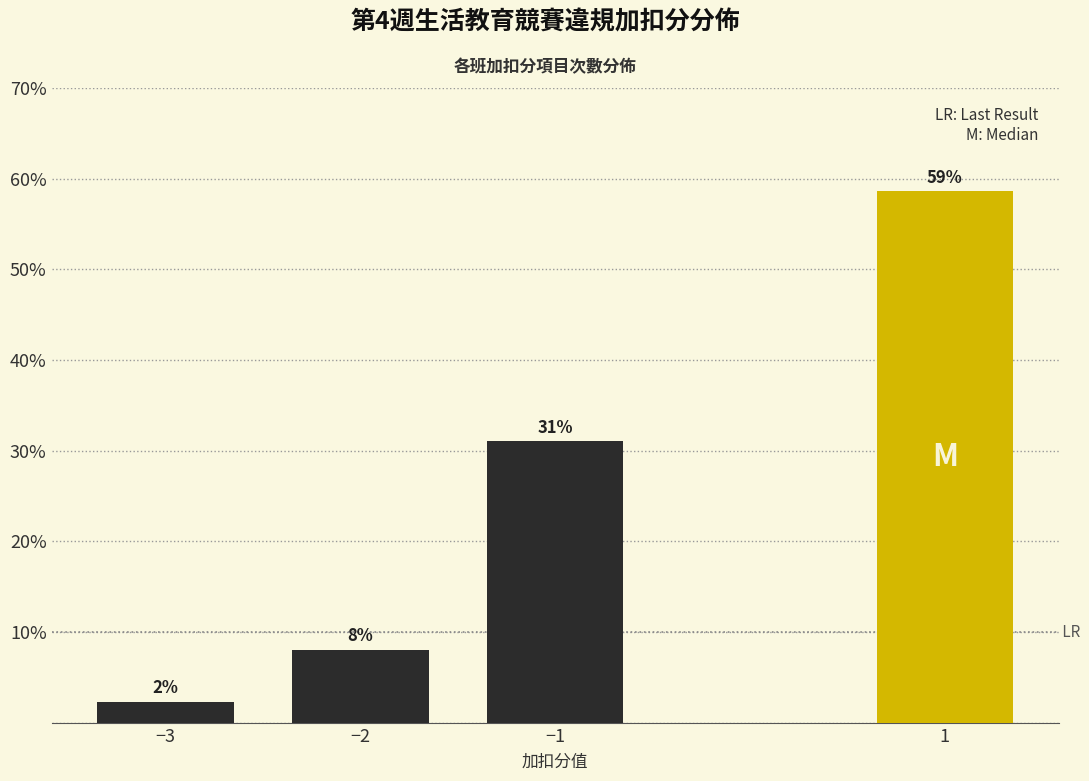

Which category has the lowest value across all series?

−3